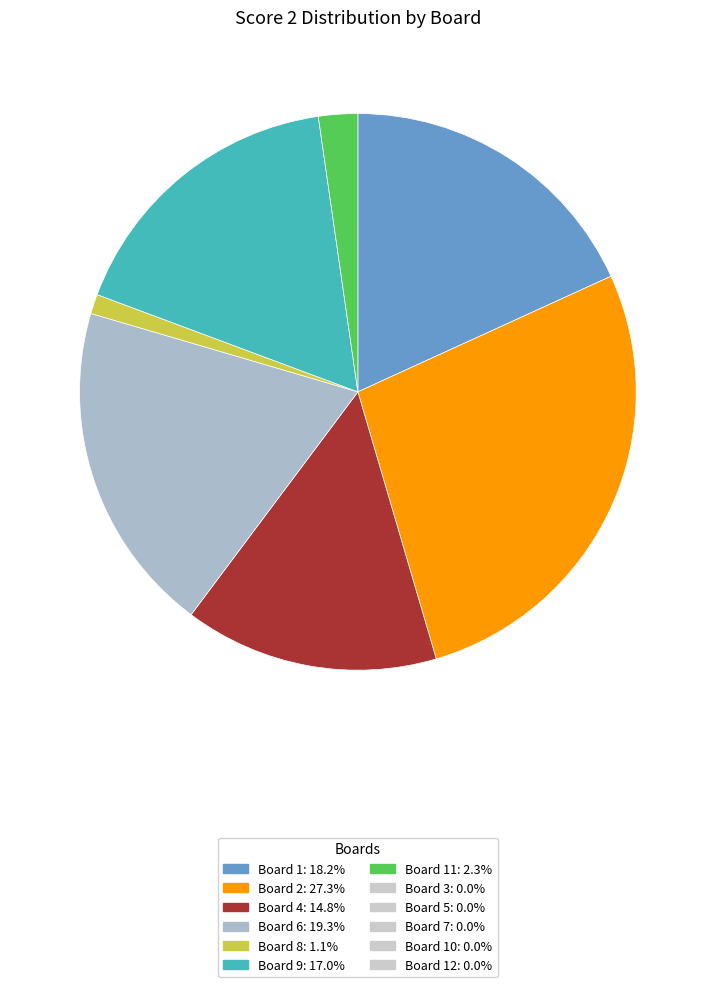

Does any single category account for the majority?

No